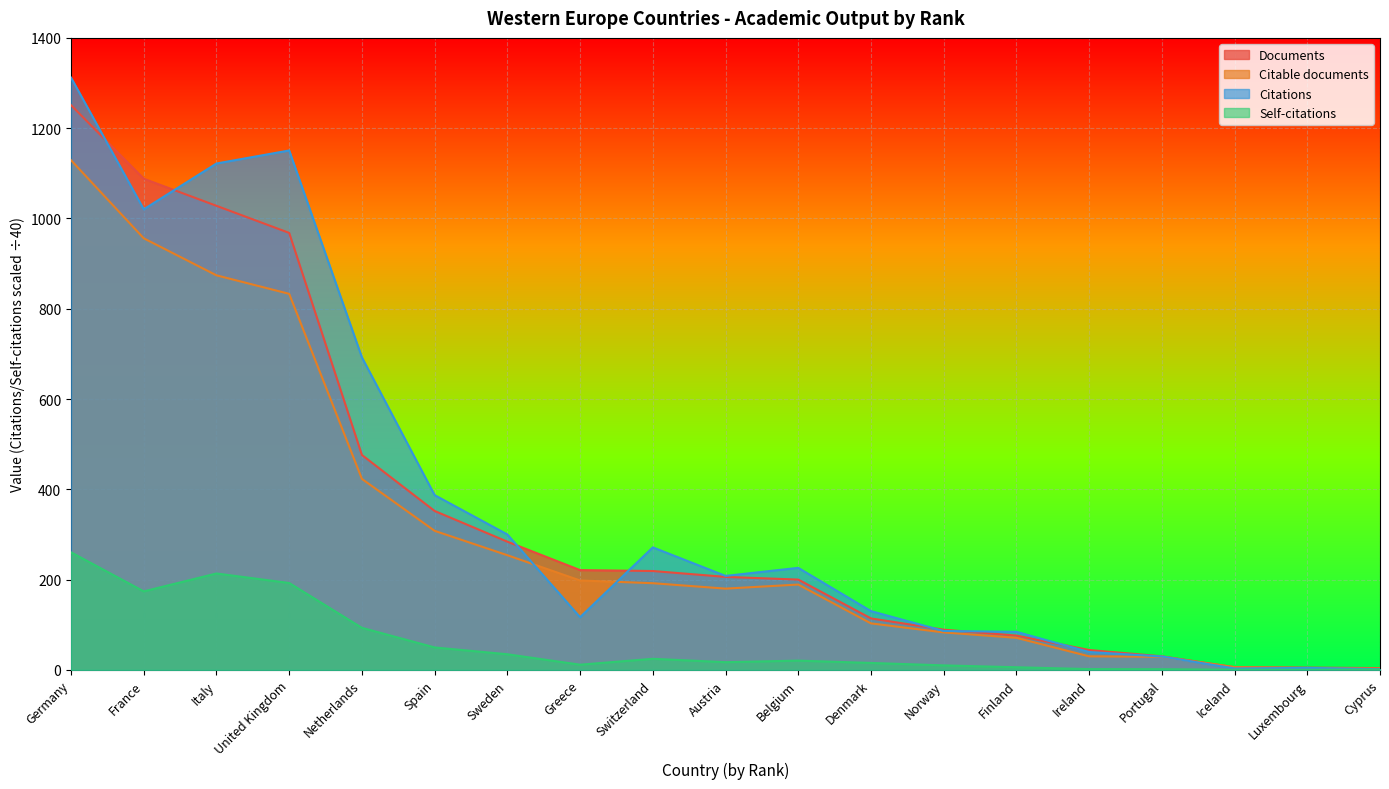

Is it true that Self-citations equals 13.0 at Norway?

False